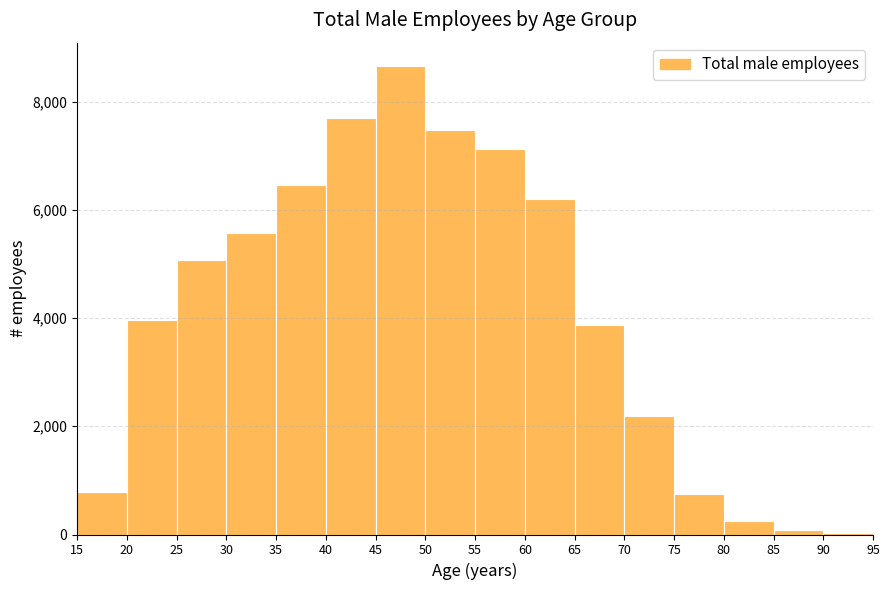

Reading left to right, transcribe this chart: for each bar, give the range it covers on the x-axis and its height. The values are not printed on the chart, so give them approximately, as read against the axis.

15 to 20: 800
20 to 25: 4000
25 to 30: 5000
30 to 35: 5600
35 to 40: 6400
40 to 45: 7600
45 to 50: 8600
50 to 55: 7400
55 to 60: 7200
60 to 65: 6200
65 to 70: 3800
70 to 75: 2200
75 to 80: 800
80 to 85: 200
85 to 90: under 200
90 to 95: under 200